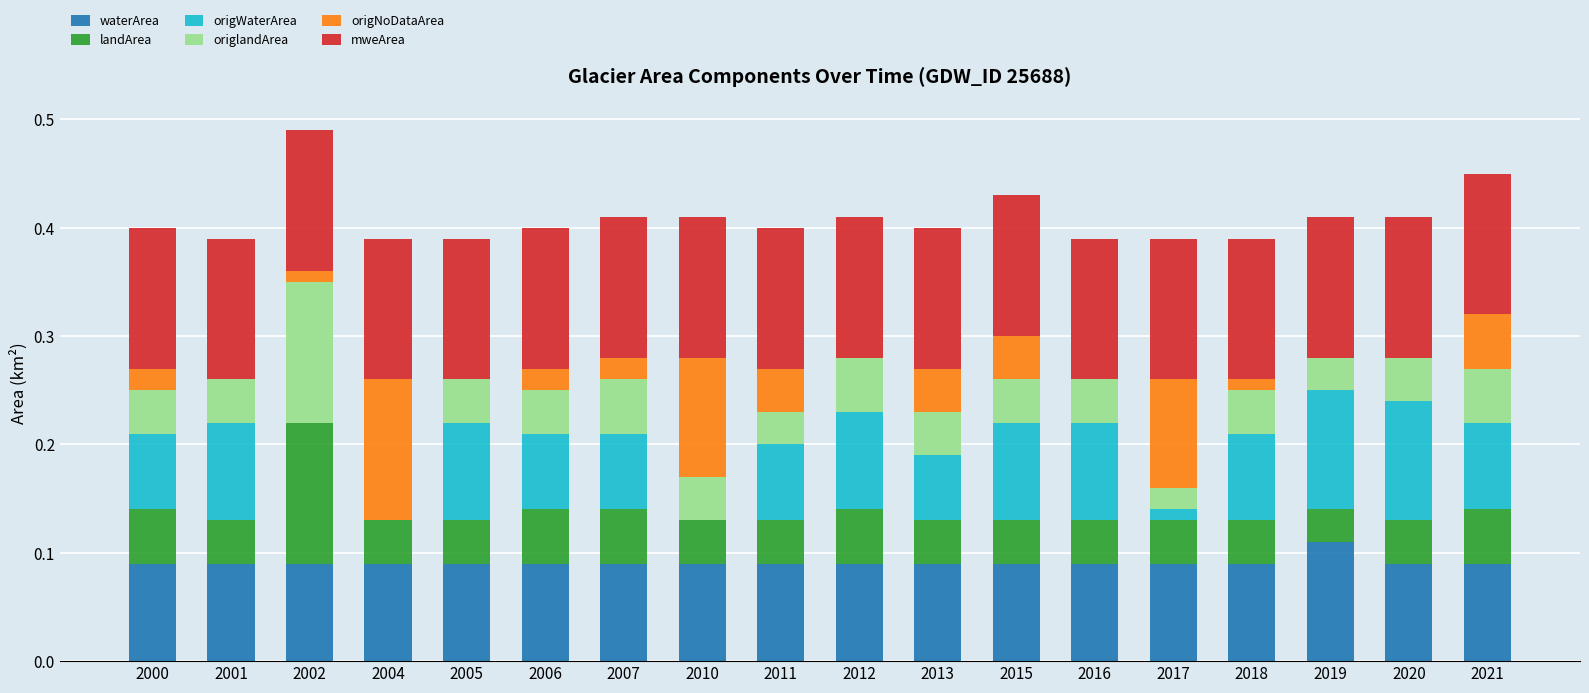

What is the total value across all series at 2002?

0.5